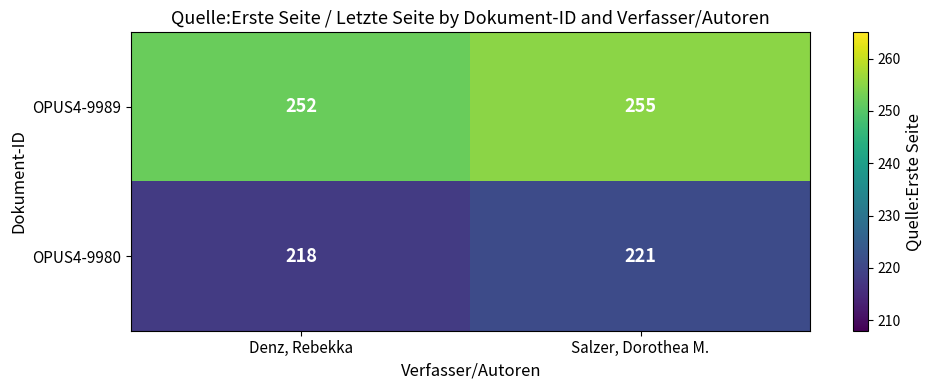

List the series in order of their overall mean, highest first.

OPUS4-9989, OPUS4-9980